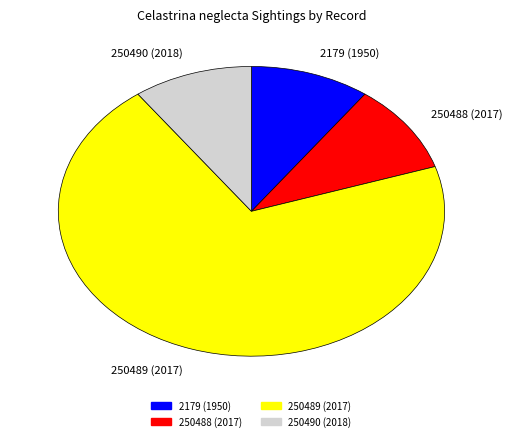

Which slice represents more than half of the pie?

250489 (2017)